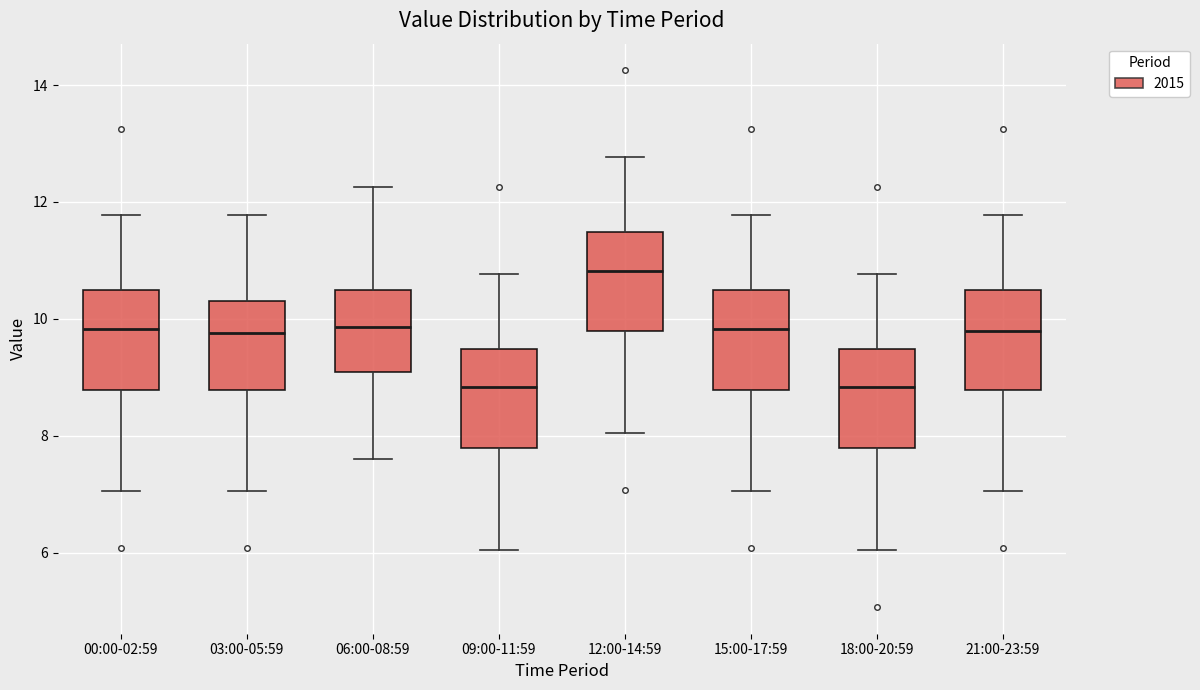

Reading left to right, transcribe this box plot: for each box, give where its median line is, the range the box spans, and where its two whiskers end, as read against the y-axis. The values are not printed on the chart, so give them approximately, as read against the axis.

00:00-02:59: median 9.8, box 8.8 to 10.4, whiskers 7.0 to 11.8
03:00-05:59: median 9.8, box 8.8 to 10.4, whiskers 7.0 to 11.8
06:00-08:59: median 9.8, box 9.0 to 10.4, whiskers 7.6 to 12.2
09:00-11:59: median 8.8, box 7.8 to 9.4, whiskers 6.0 to 10.8
12:00-14:59: median 10.8, box 9.8 to 11.4, whiskers 8.0 to 12.8
15:00-17:59: median 9.8, box 8.8 to 10.4, whiskers 7.0 to 11.8
18:00-20:59: median 8.8, box 7.8 to 9.4, whiskers 6.0 to 10.8
21:00-23:59: median 9.8, box 8.8 to 10.4, whiskers 7.0 to 11.8